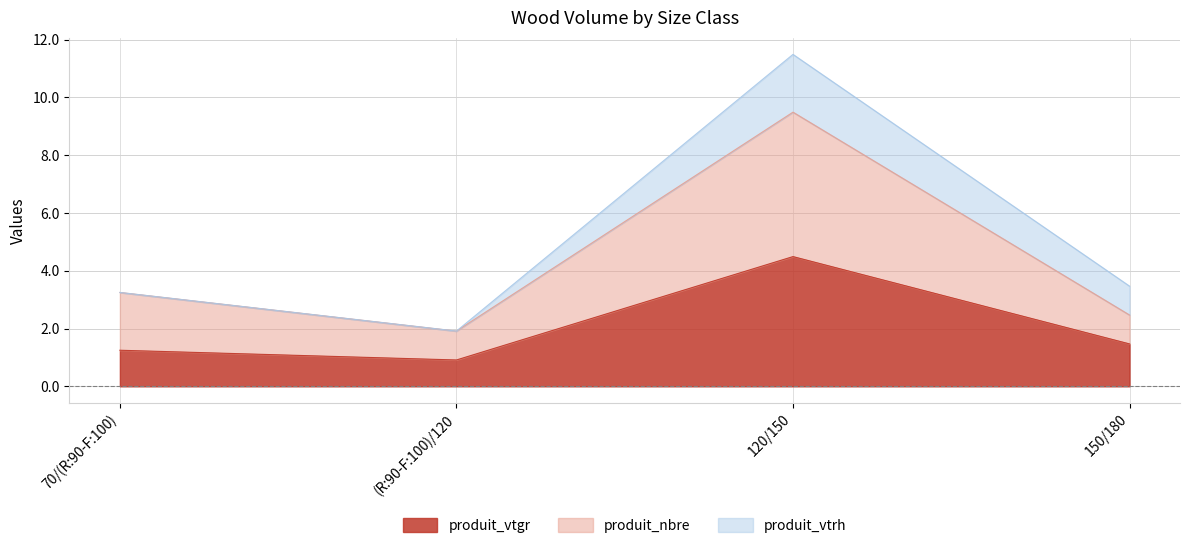

What are all the series names shown in the legend?

produit_vtgr, produit_nbre, produit_vtrh